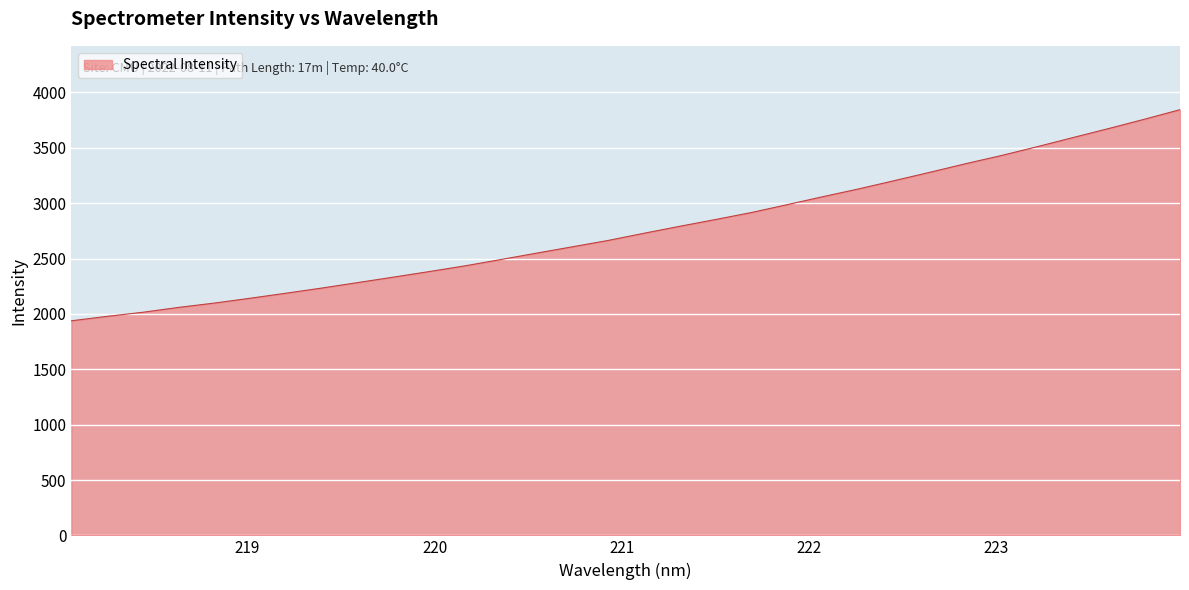

What is the maximum value shown in the chart?

3844.8